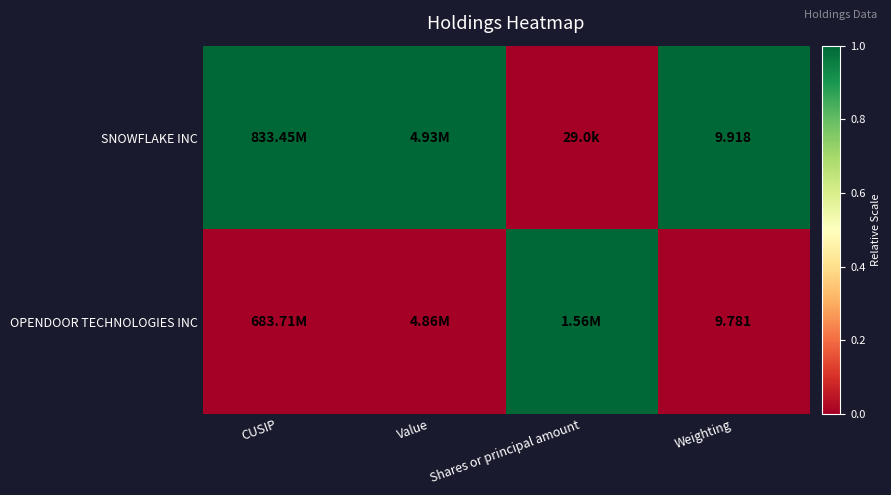

At which category does the chart reach its peak across all series?

CUSIP